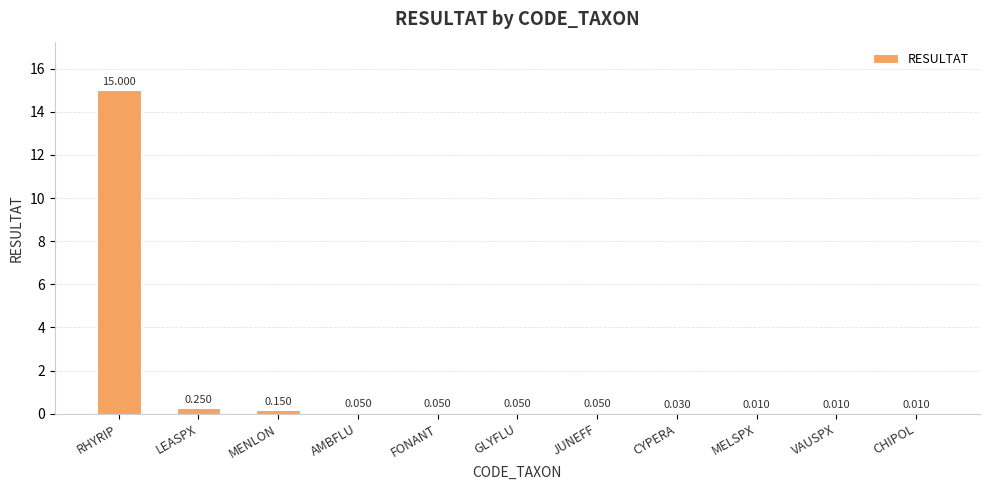

Between LEASPX and AMBFLU, which is larger?

LEASPX